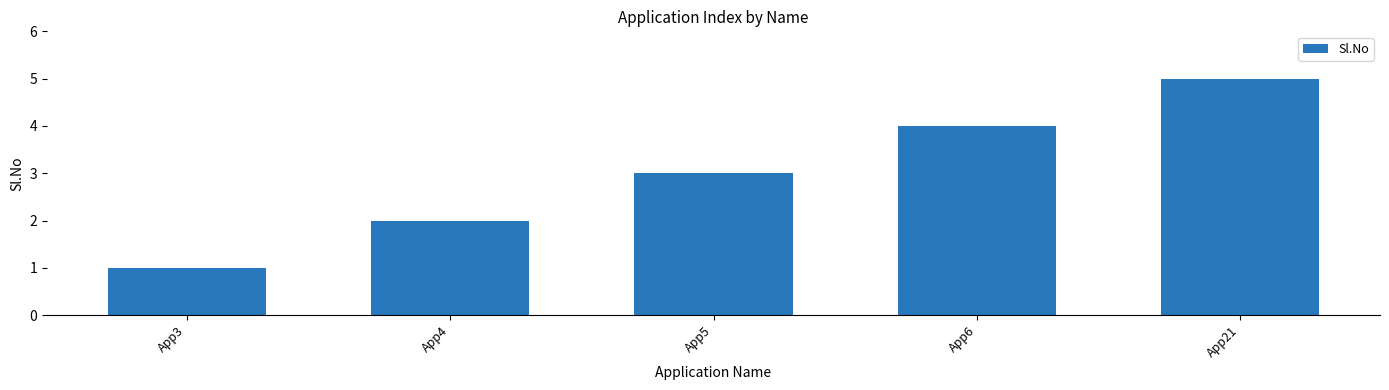

How many values are between 2 and 4?

3